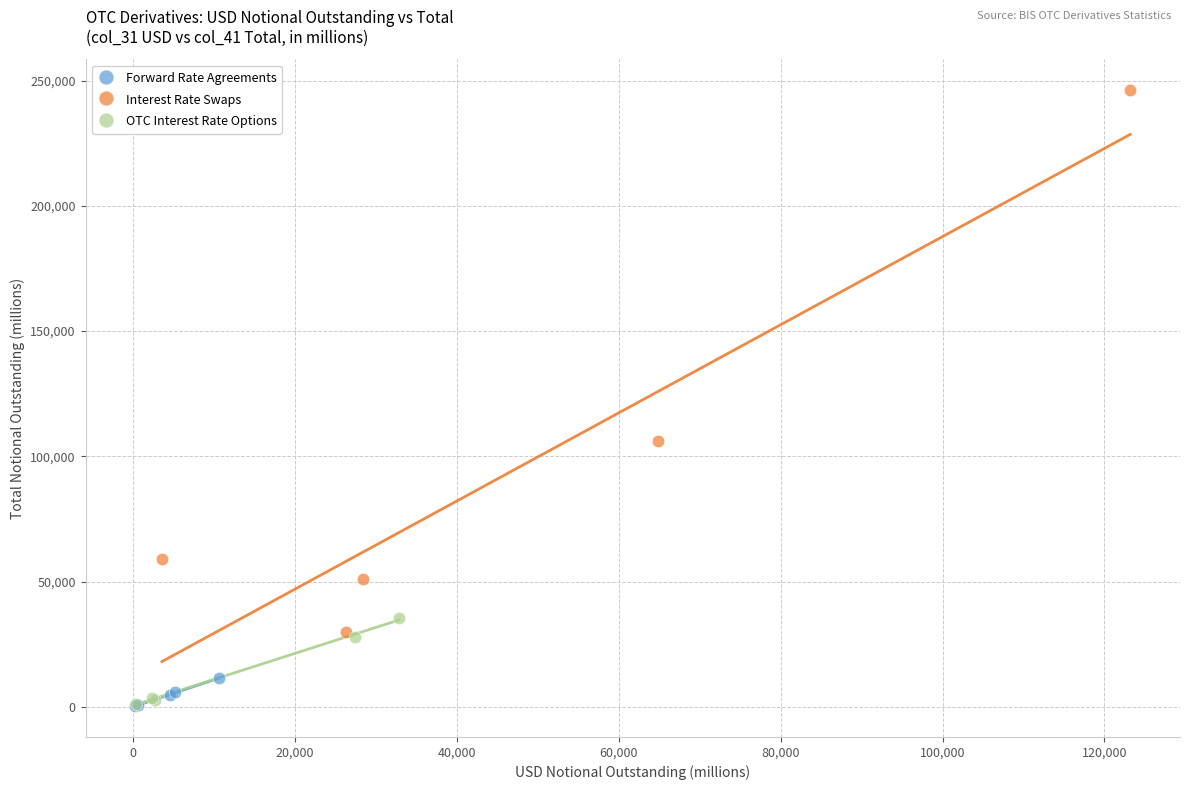

Which series reaches the maximum Y coordinate?

Interest Rate Swaps